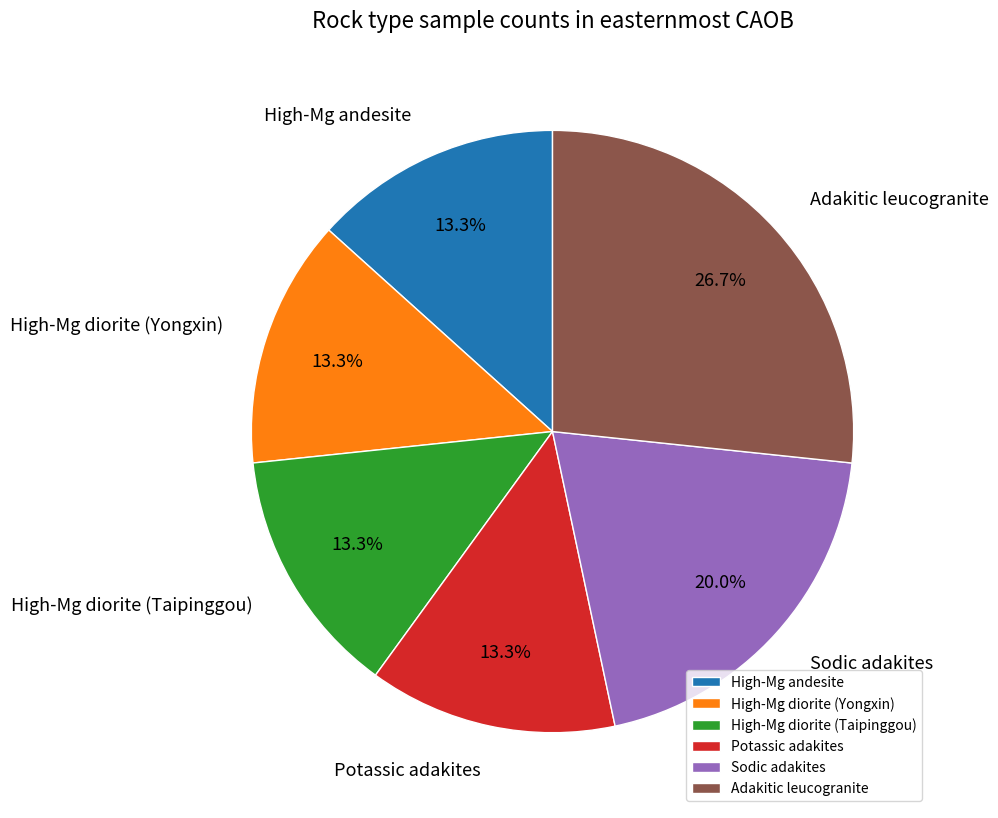

Count the number of slices in the pie.

6